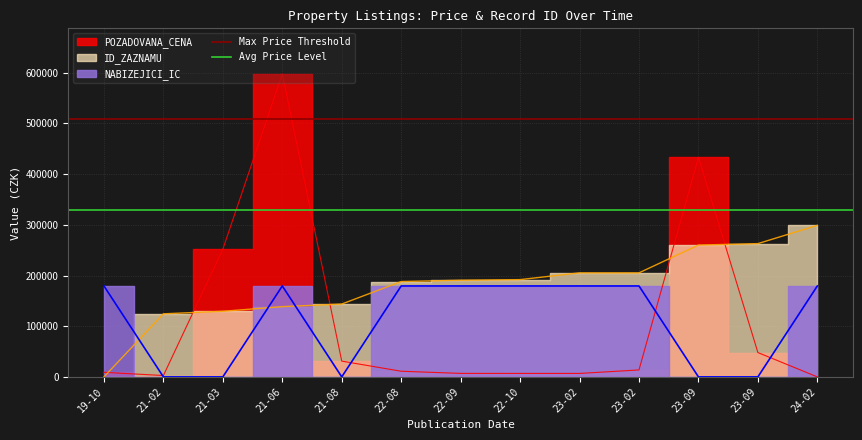

The Avg Price Level series shows 133400 at 19-10. True or false?

False